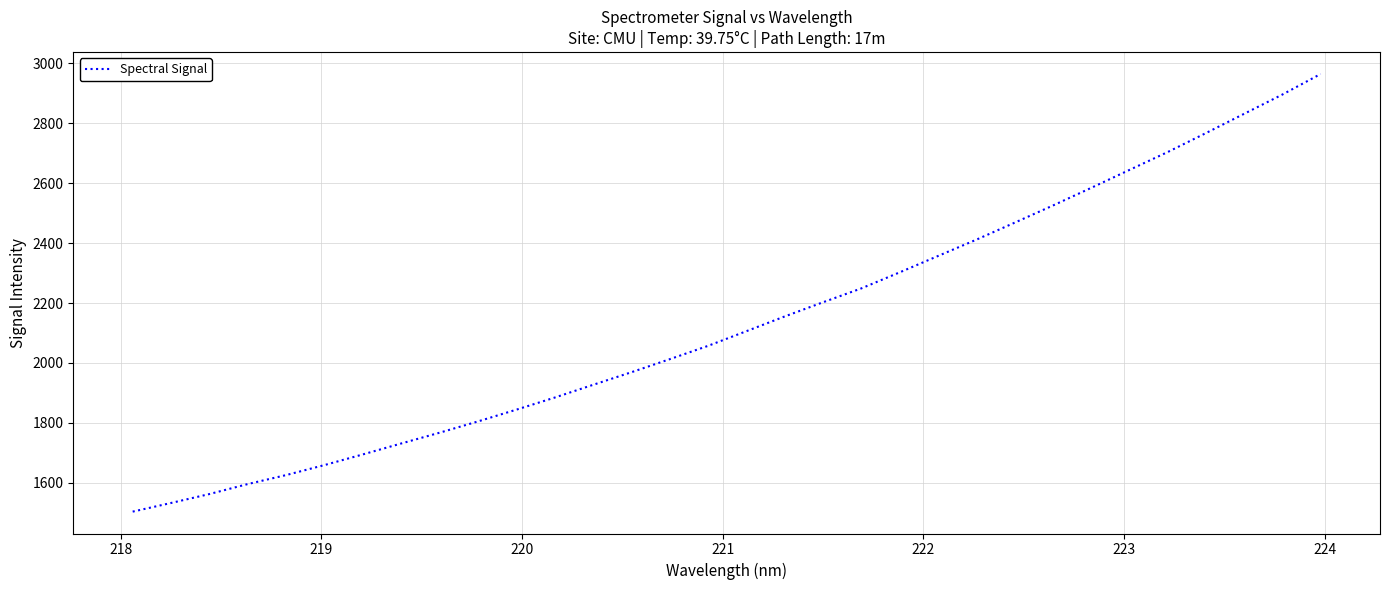

What is the difference between the maximum and minimum values?

1460.6